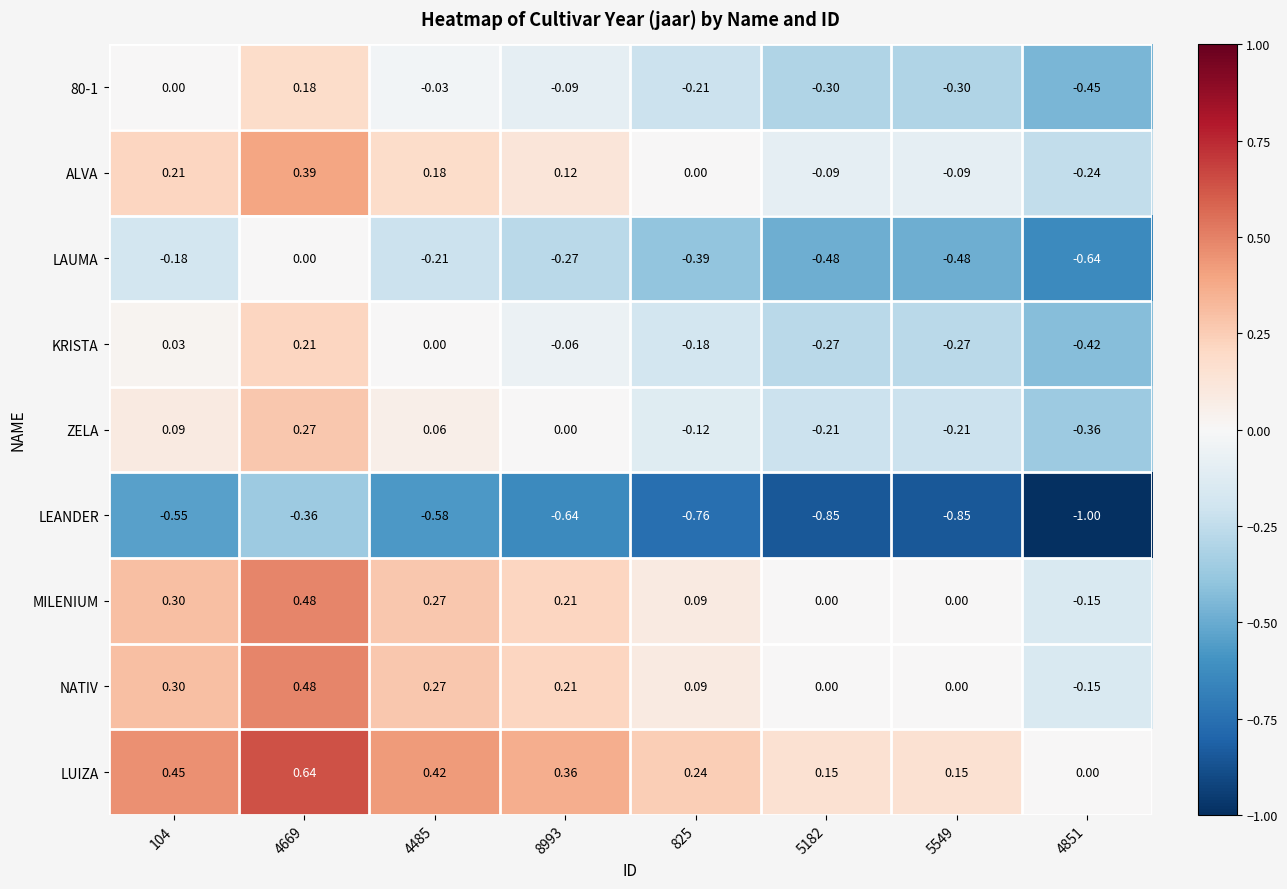

At which category is the sum across all series the highest?

4669